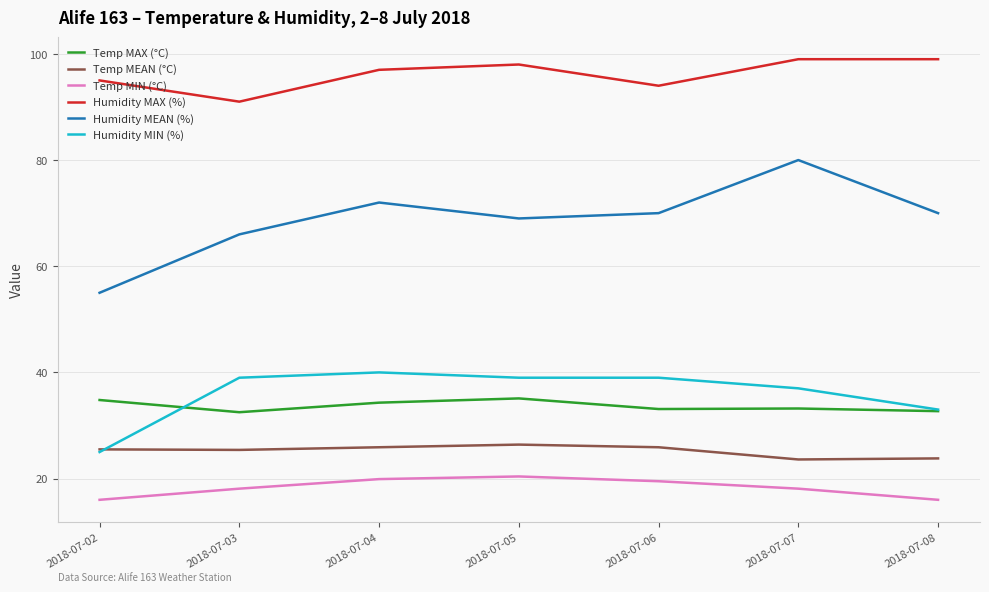

Is it true that Temp MEAN (°C) equals 9.0 at 2018-07-05?

False